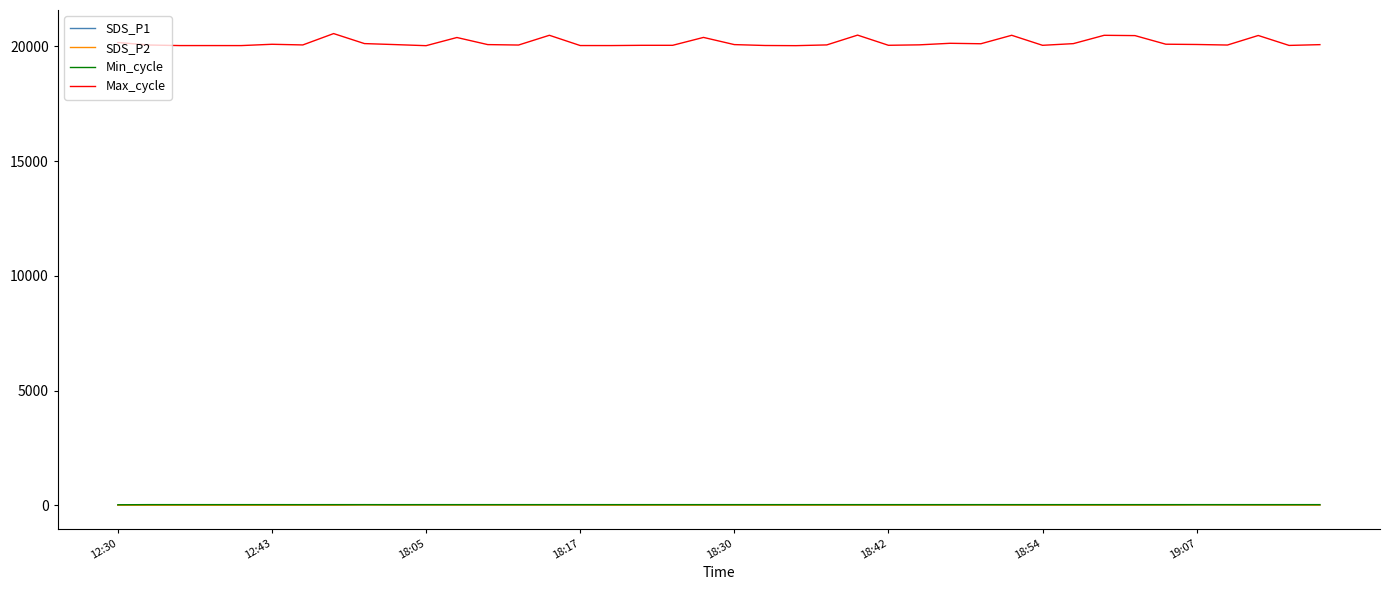

Which series has the largest total across all categories?

Max_cycle